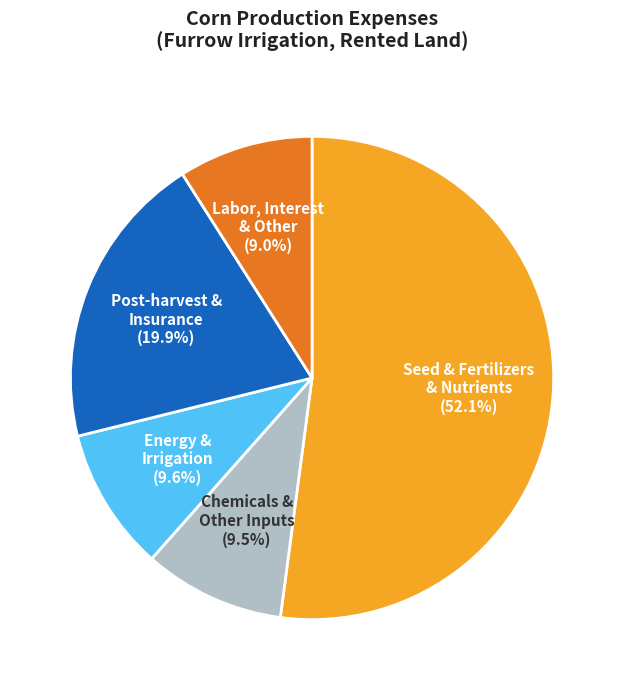

Is there a majority slice in this chart?

Yes